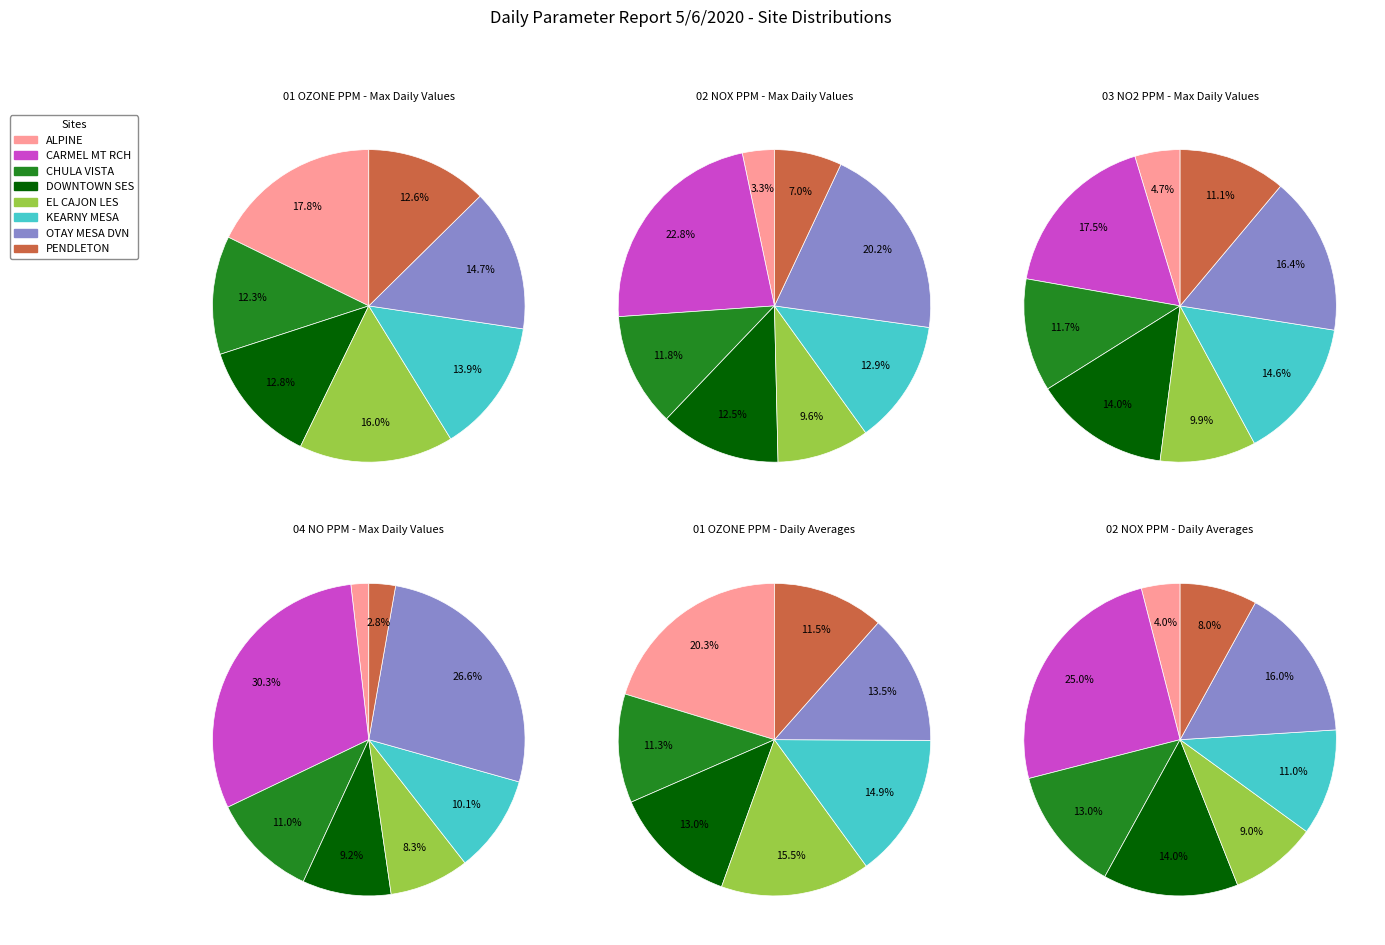

Which slice is the largest?

ALPINE